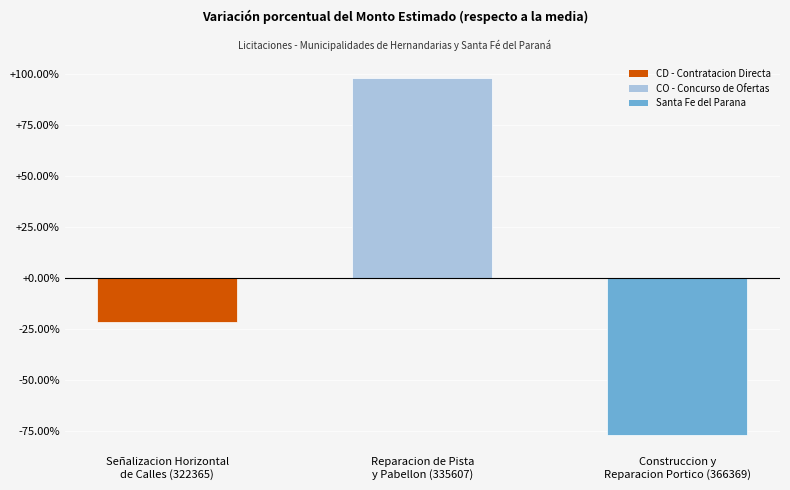

Reading left to right, transcribe all the data shown in this chart.

-21.5	98.1	-76.6